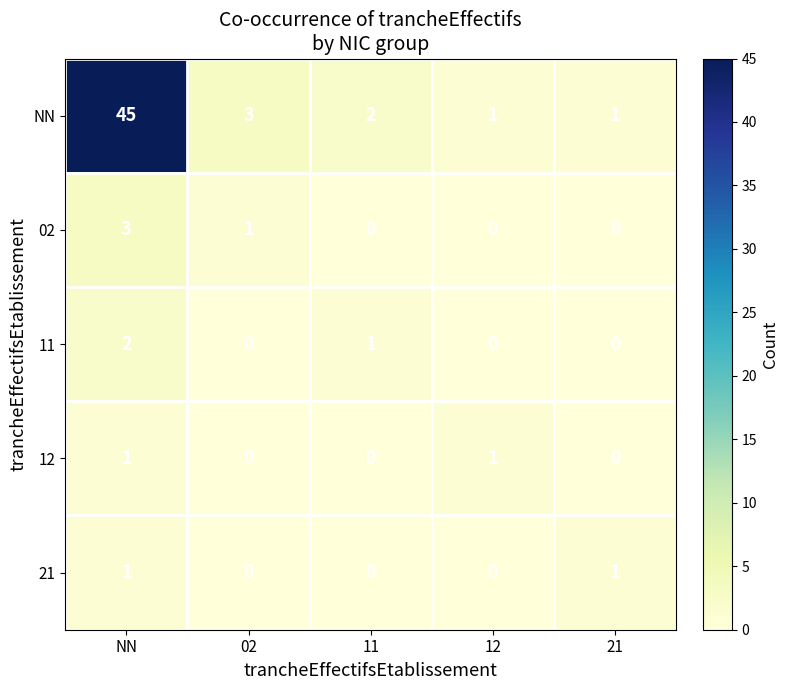

Count the number of categories in the chart.

5